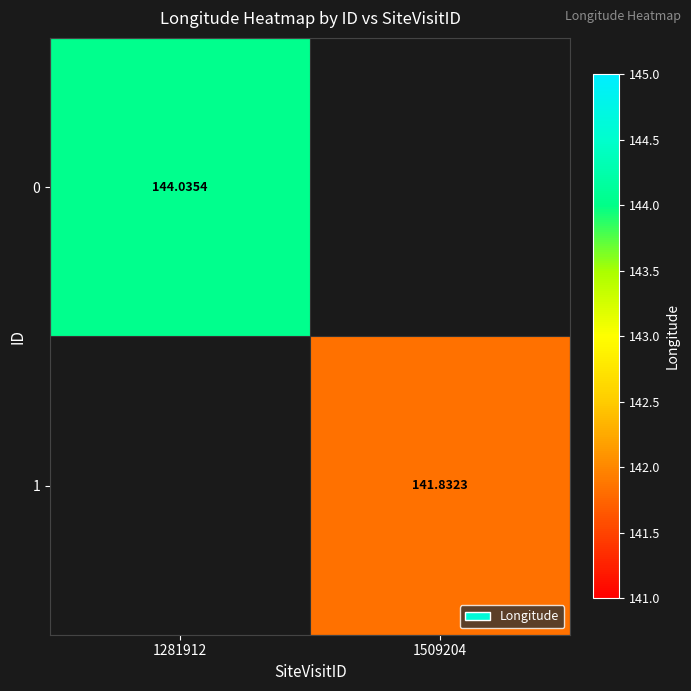

Count the number of data series in this chart.

2